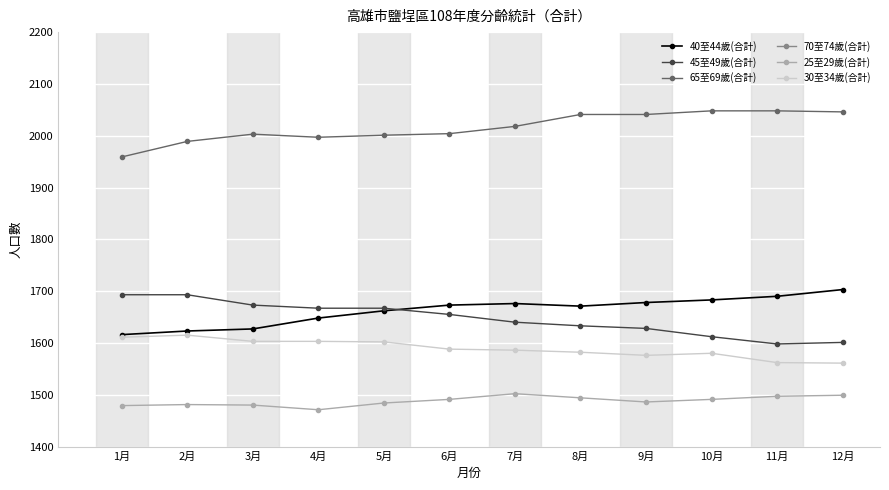

What is the total value across all series at 11月?

9581